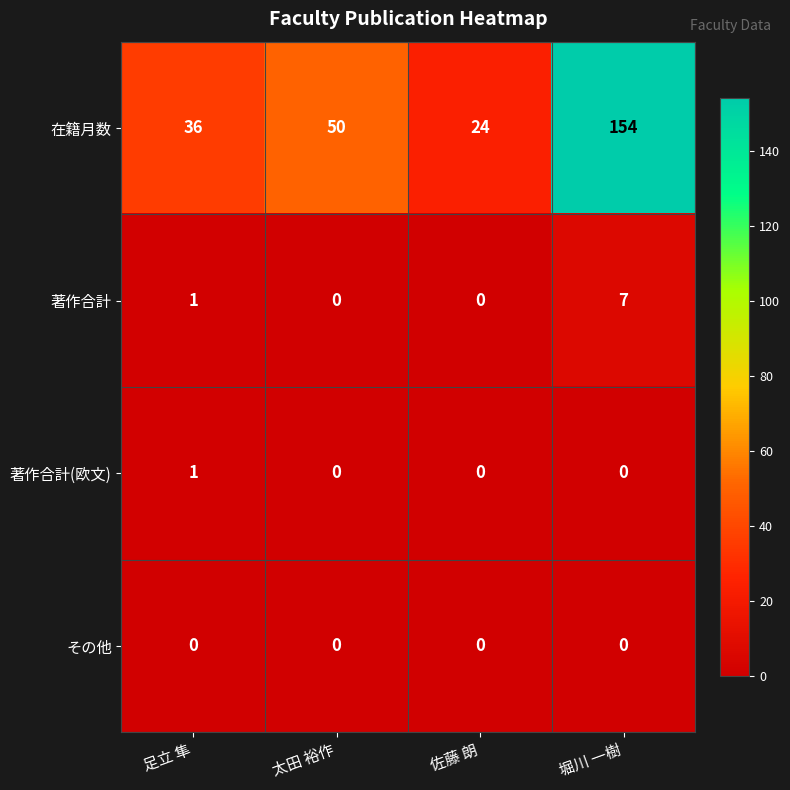

List the series in order of their peak value, highest first.

在籍月数, 著作合計, 著作合計(欧文), その他